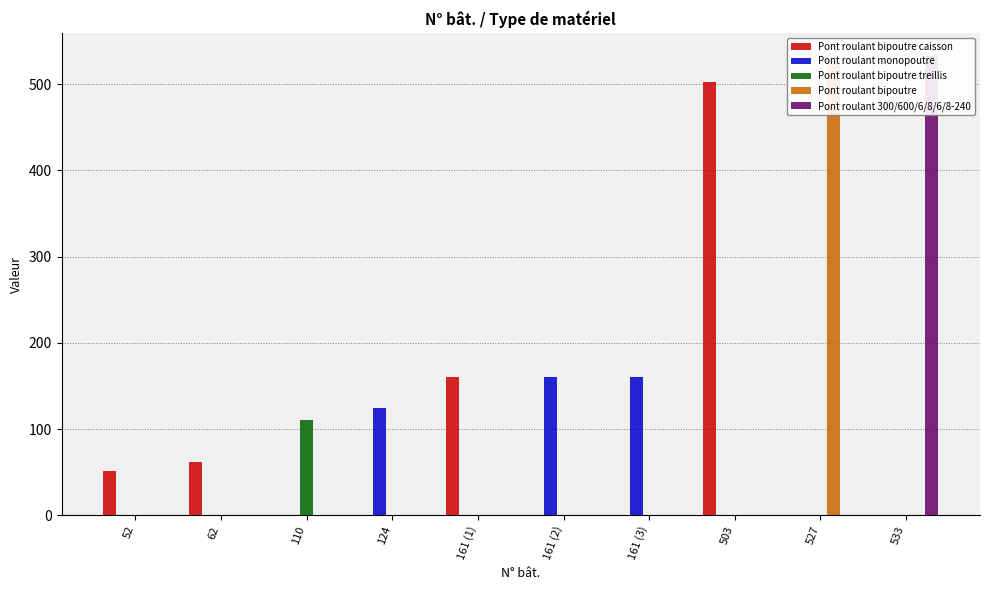

What is the average value of the Pont roulant bipoutre series?

53